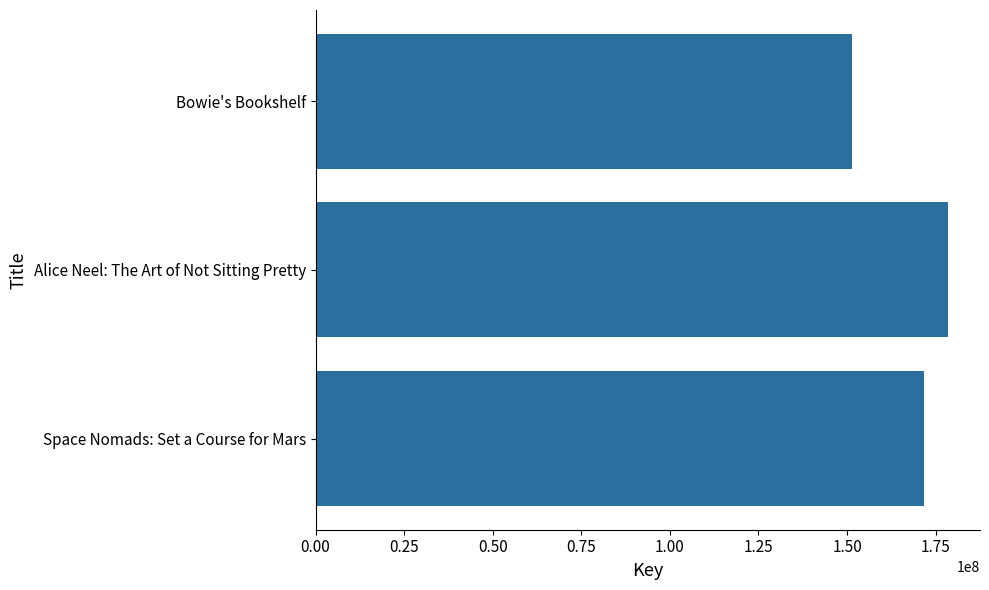

Rank the categories by value from lowest to highest.

Bowie's Bookshelf, Space Nomads: Set a Course for Mars, Alice Neel: The Art of Not Sitting Pretty